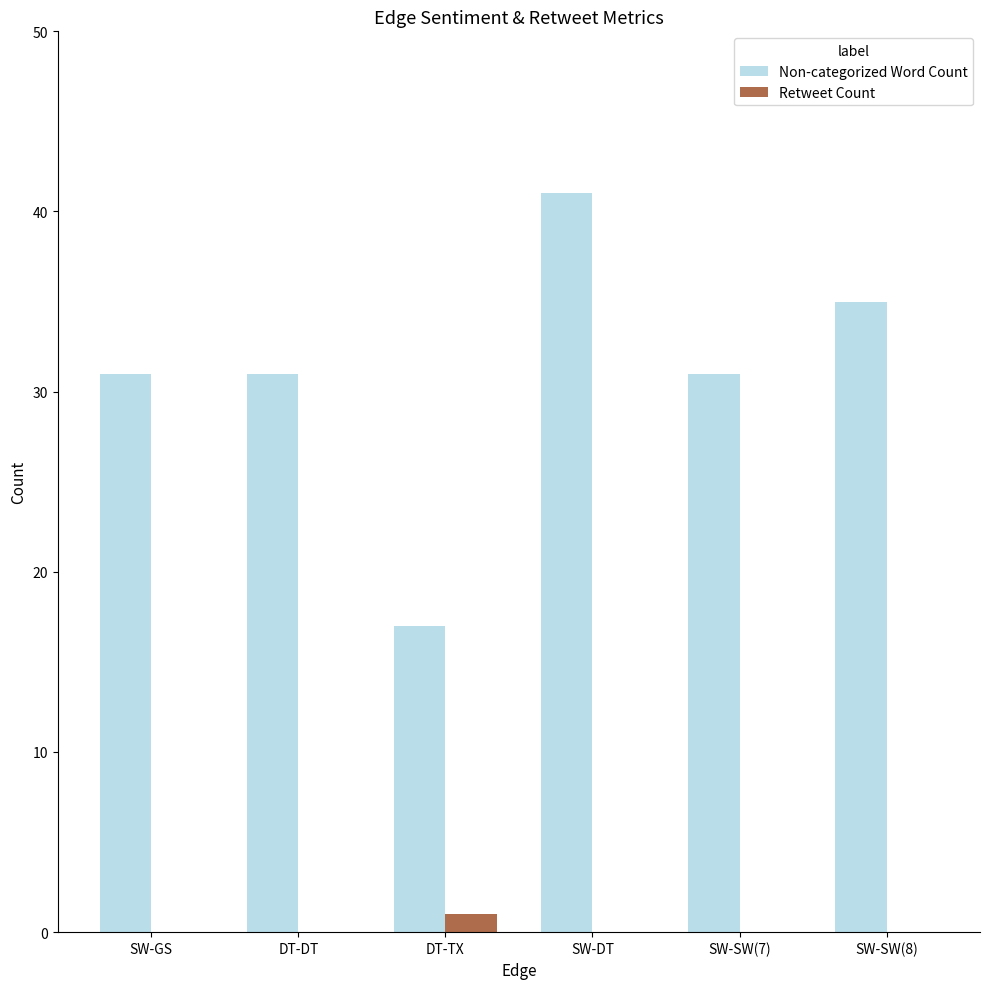

How many categories are shown in the chart?

6